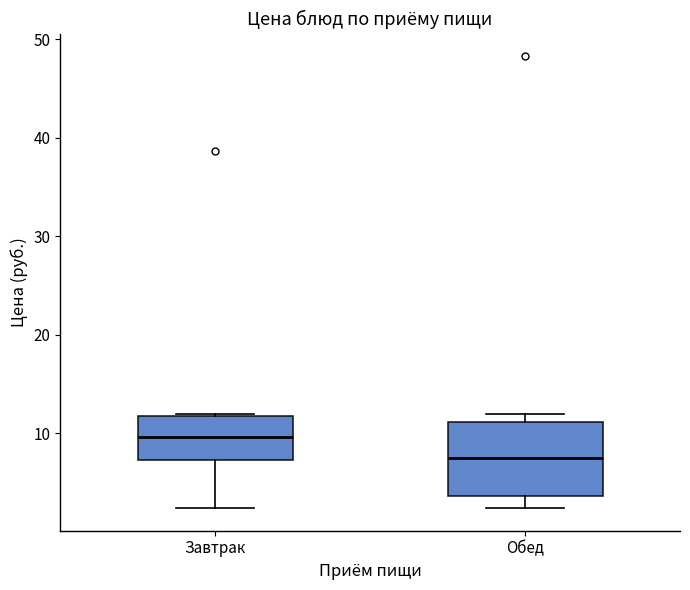

Reading left to right, read every box against the y-axis: the position of its median line, the range the box covers, and the ends of its whiskers. The values are not printed on the chart, so give them approximately, as read against the axis.

Завтрак: median 10, box 7 to 12, whiskers 2 to 12
Обед: median 7, box 4 to 11, whiskers 2 to 12